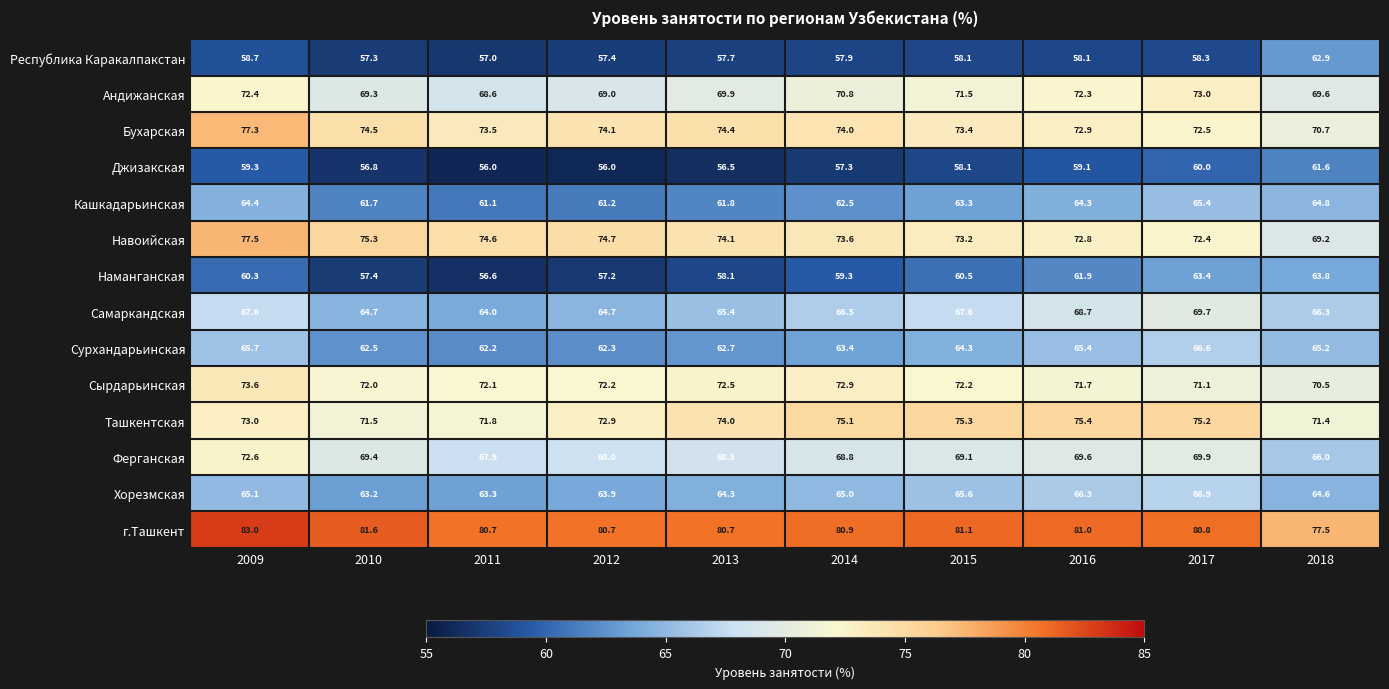

What is the difference between the maximum and second lowest values in the Хорезмская series?

3.6